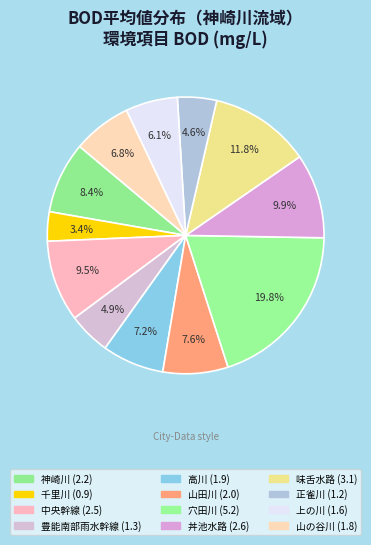

Combined, do 神崎川 and 山の谷川 account for over 50%?

No